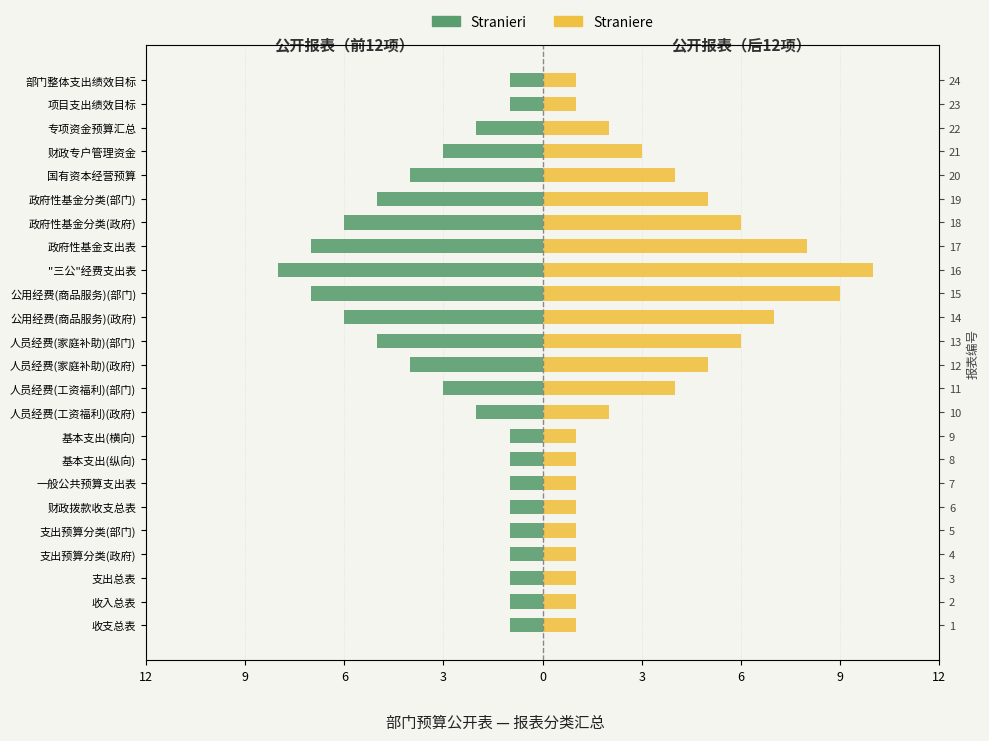

What is the sum of the Straniere values at 专项资金预算汇总 and "三公"经费支出表?

12